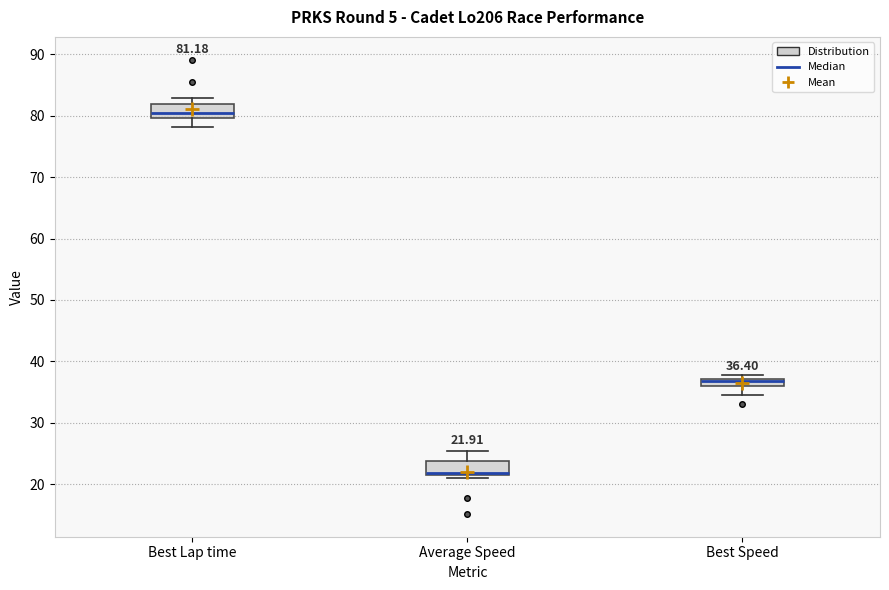

Which box's median line is the highest?

Best Lap time